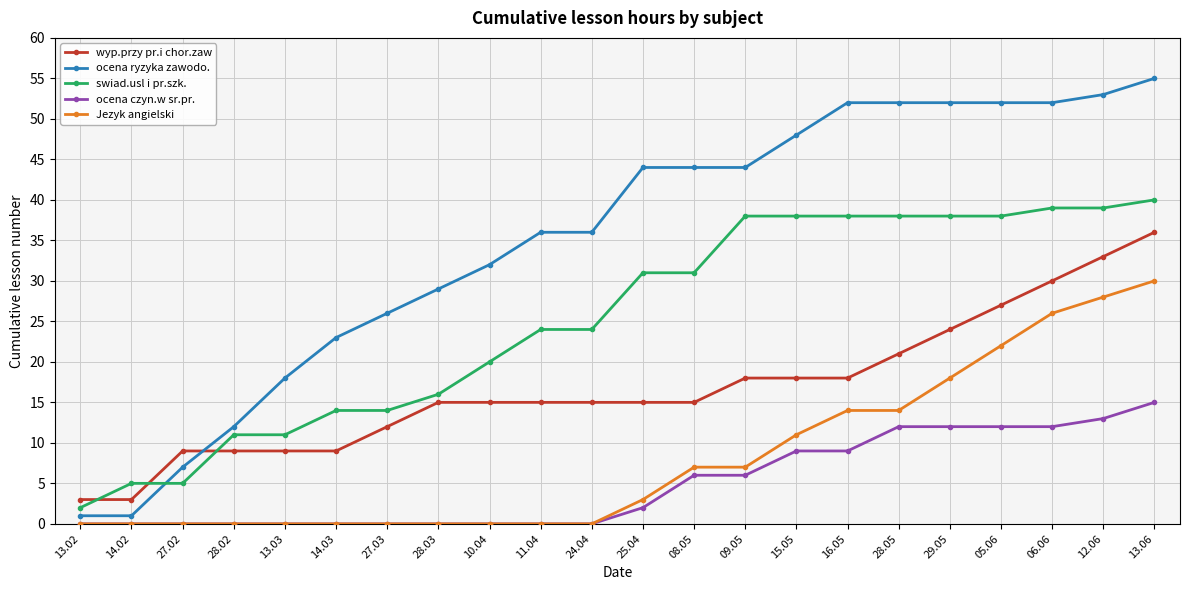

What is the sum of all ocena ryzyka zawodo. values?

769